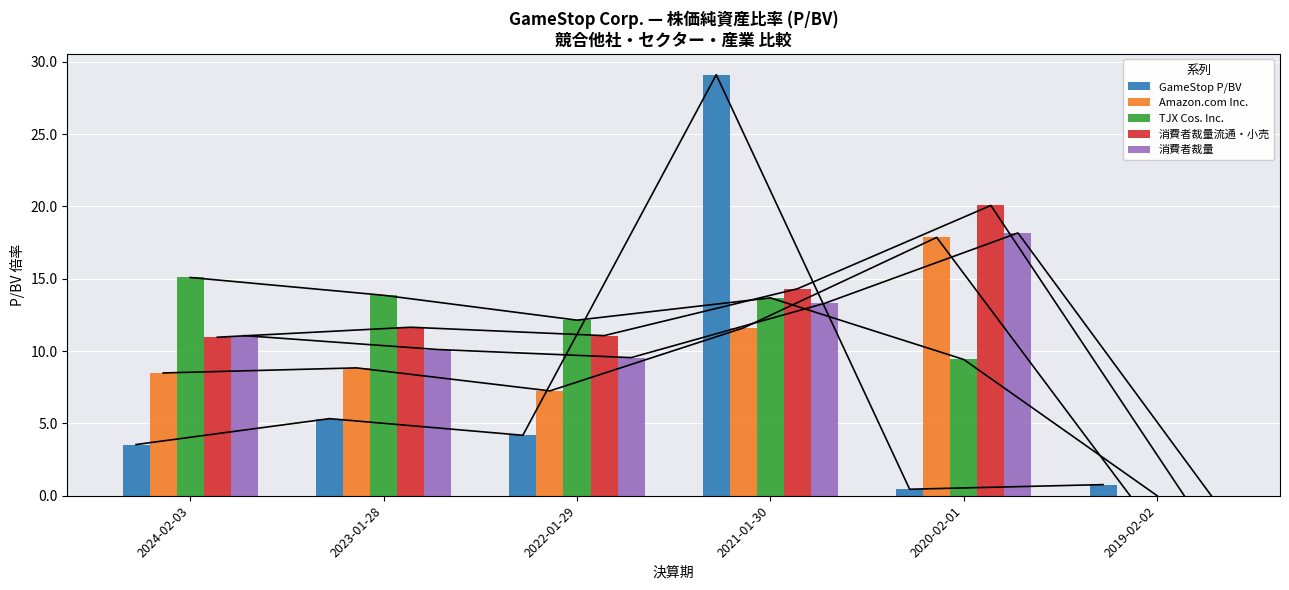

Between 2021-01-30 and 2020-02-01, which is larger?

2021-01-30